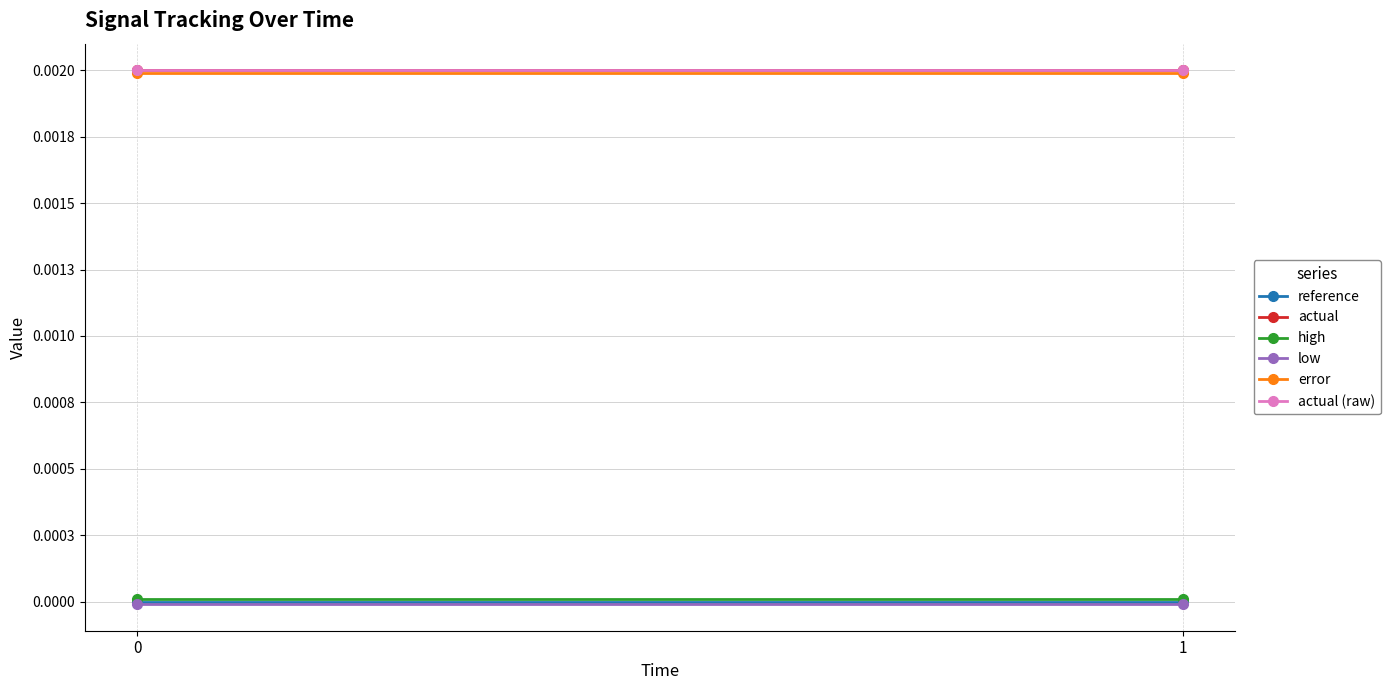

Which series has the largest total across all categories?

actual